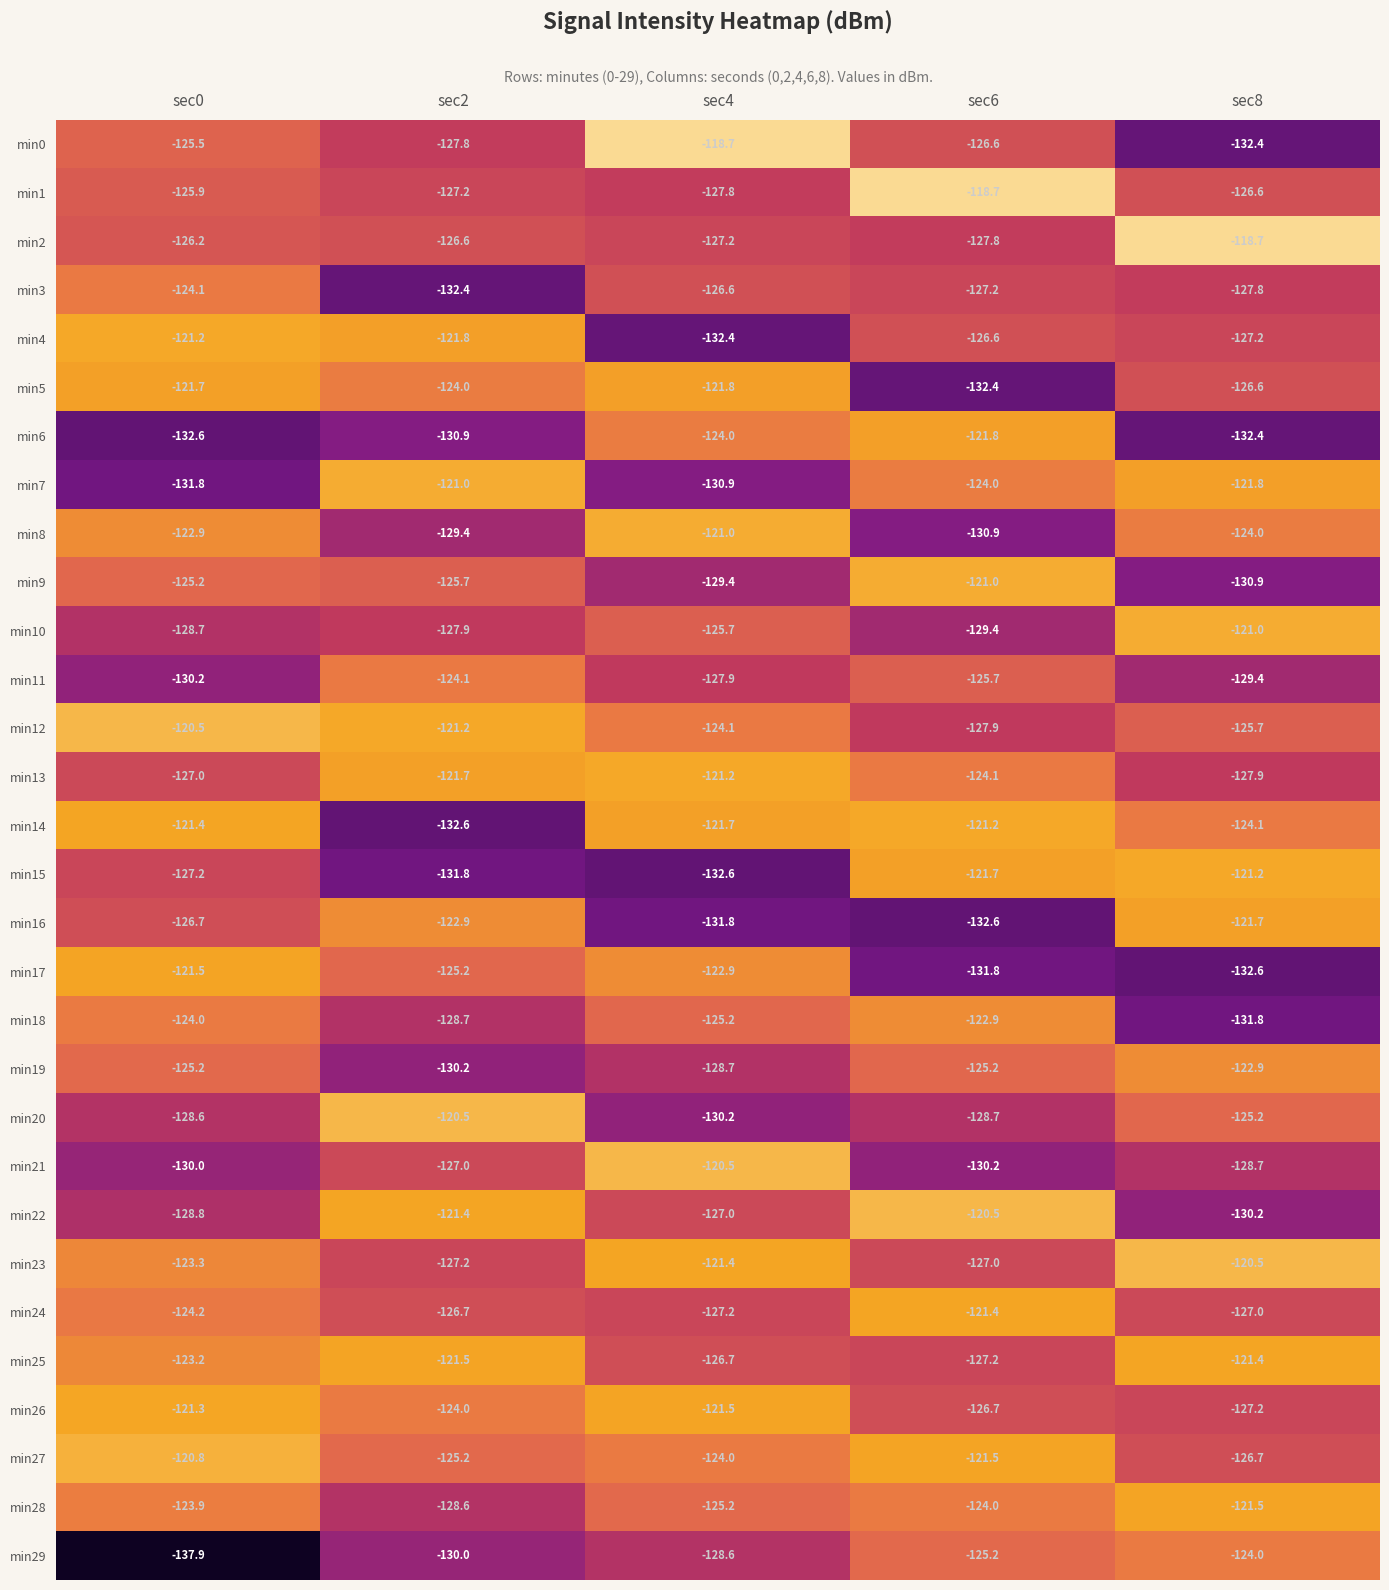

What is the smallest value displayed?

-137.9